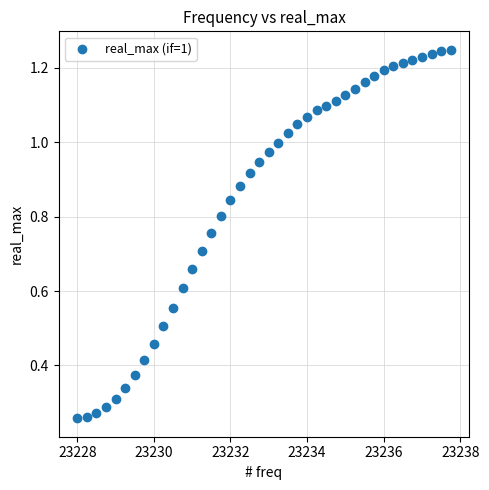

What is the range of X values (max minus min)?

9.8